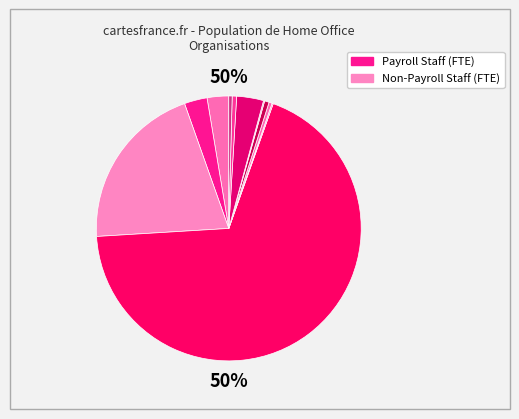

Count the number of slices in the pie.

12